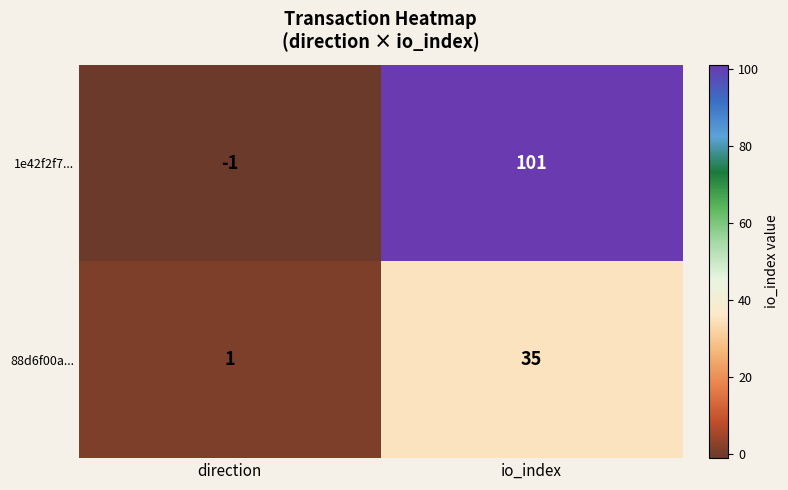

Where is 88d6f00a... nearest to the value 18?

direction